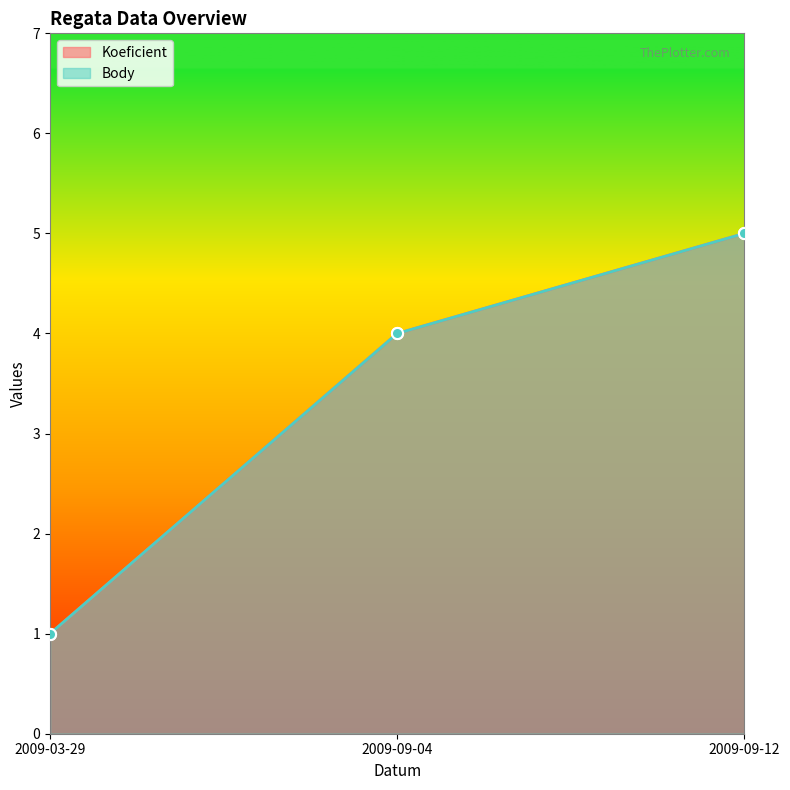

What is the sum of all Body values?

10